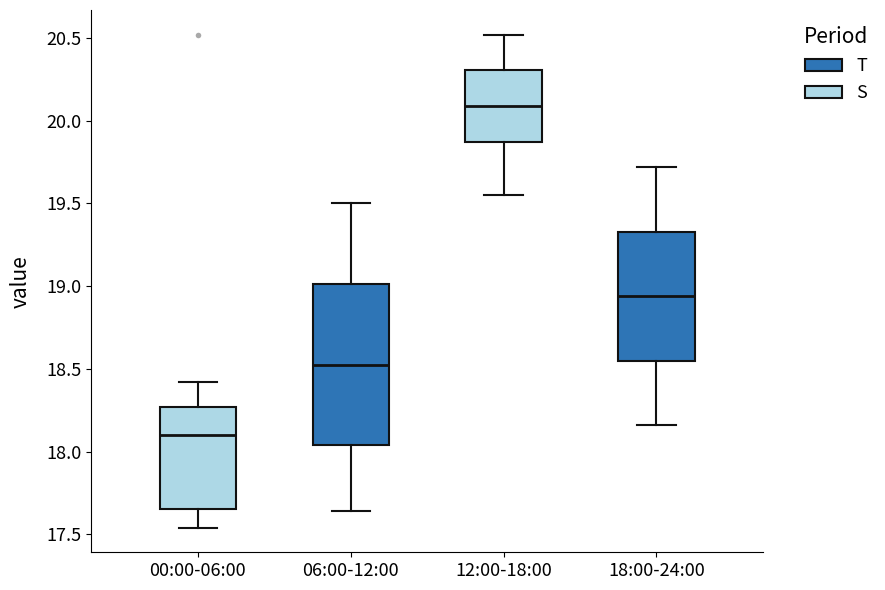

Which box has the highest median line?

12:00-18:00